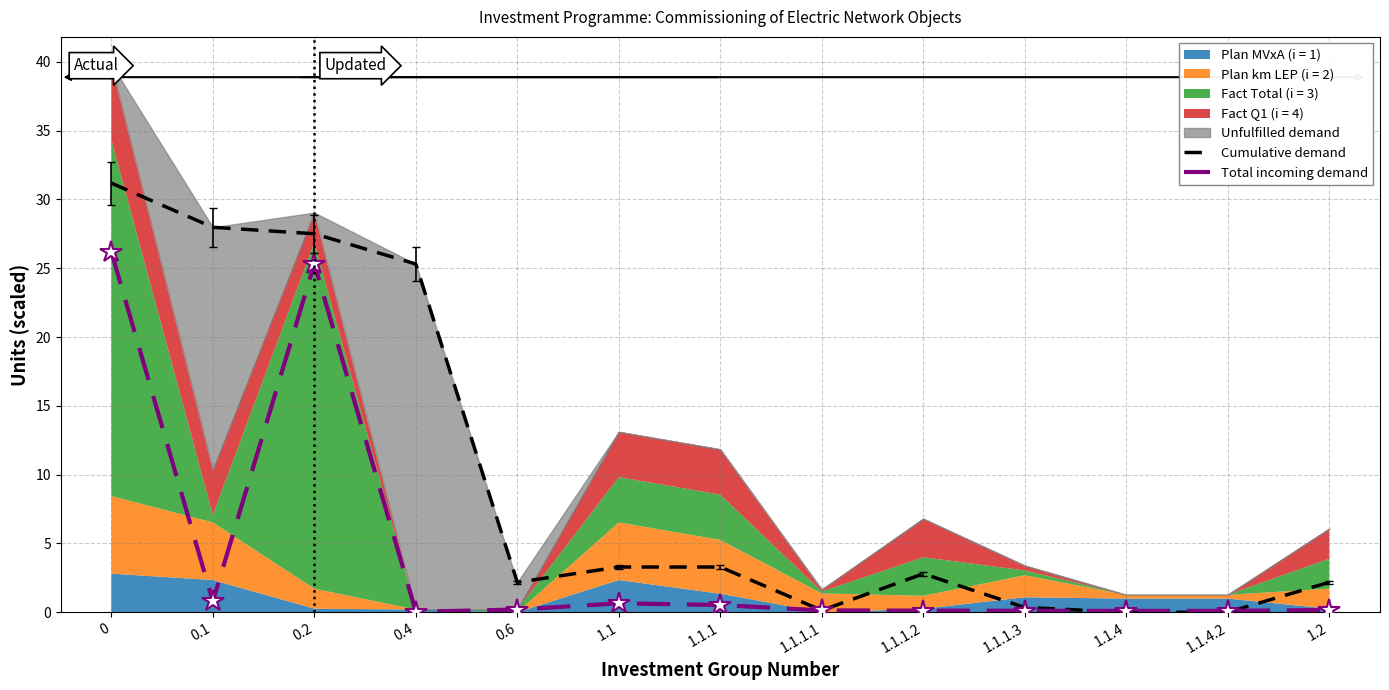

What is the average value of the Cumulative demand series?

9.7